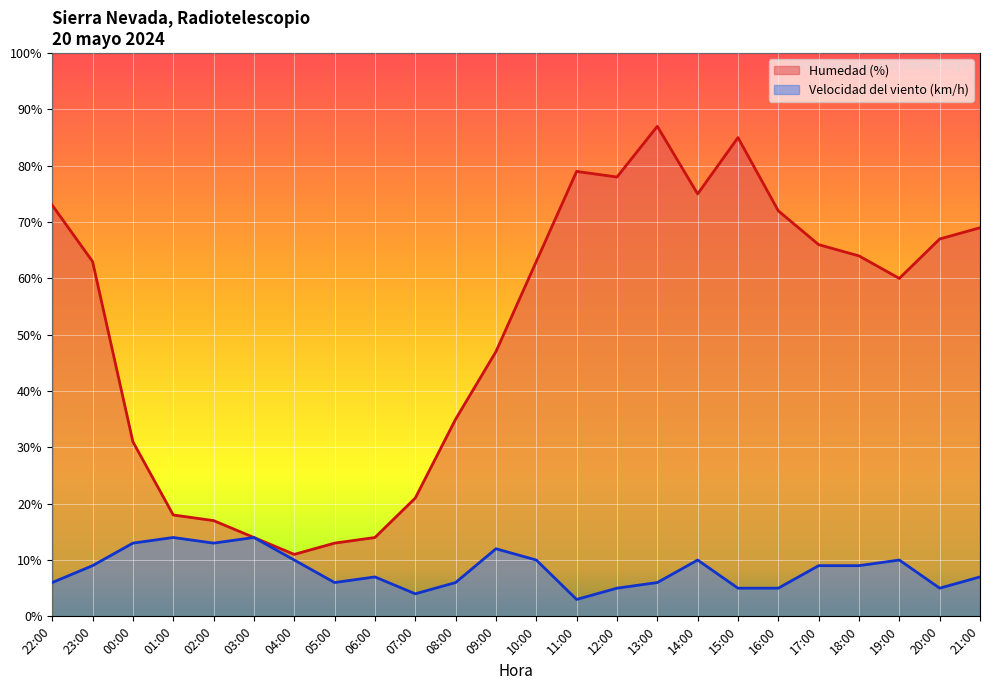

Rank the series by their maximum value, from highest to lowest.

Humedad (%), Velocidad del viento (km/h)